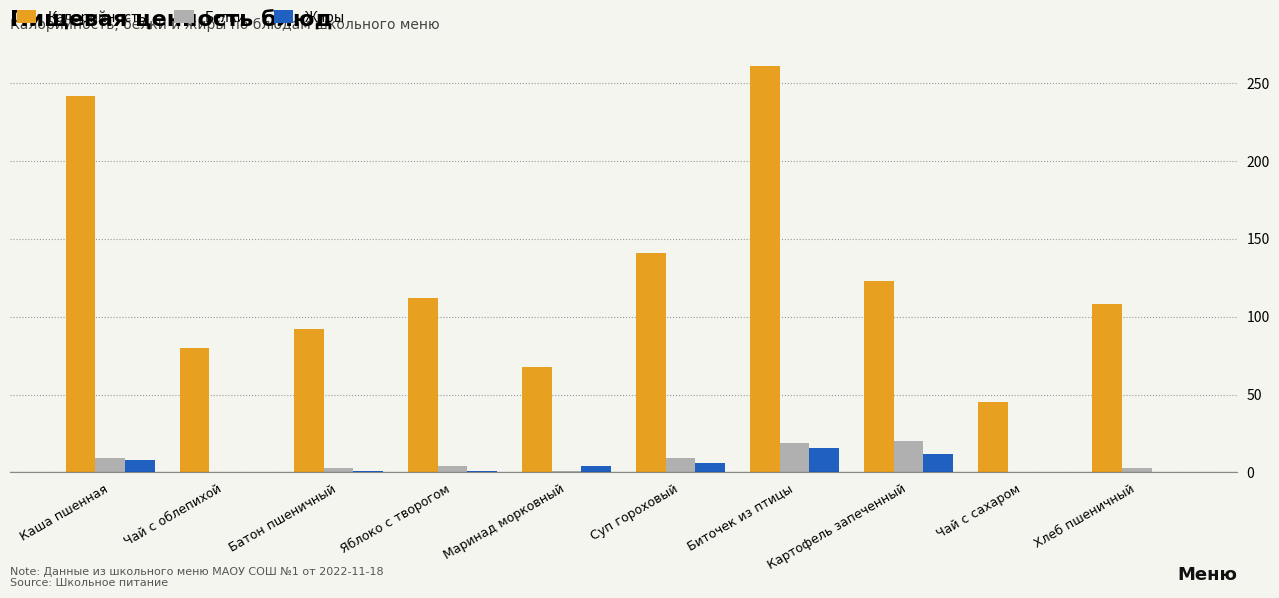

What are all the series names shown in the legend?

Калорийность, Белки, Жиры